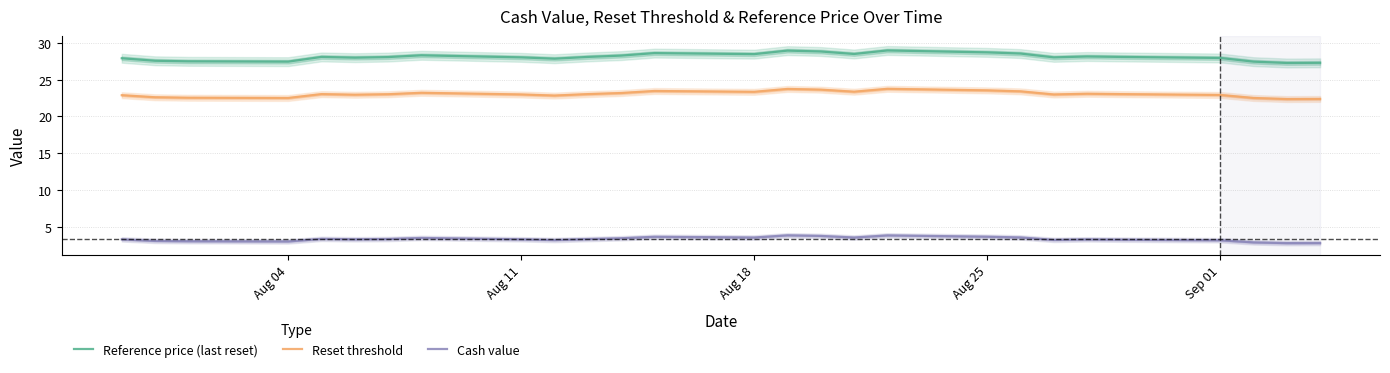

True or false: Reset threshold and Reference price (last reset) intersect in this chart.

False